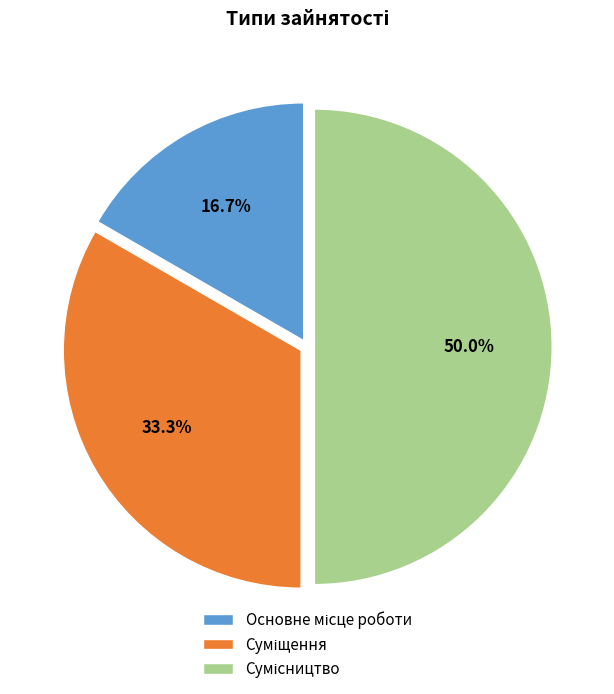

To the nearest percent, what is the difference between the Основне місце роботи and Сумісництво slice percentages?

33%